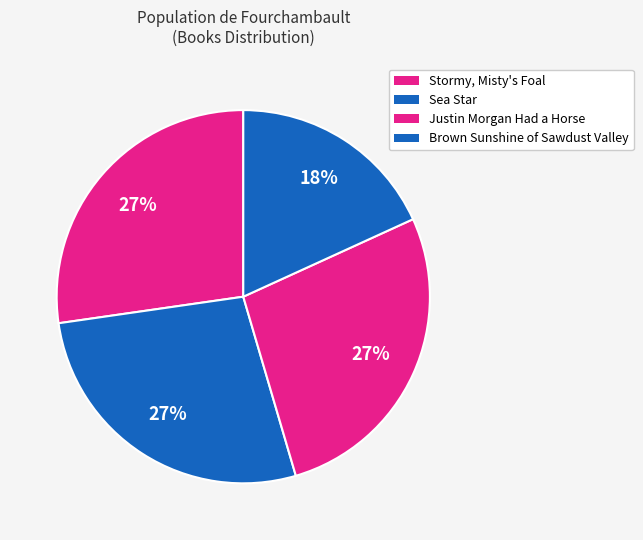

The Justin Morgan Had a Horse slice represents 27% of the pie. True or false?

True